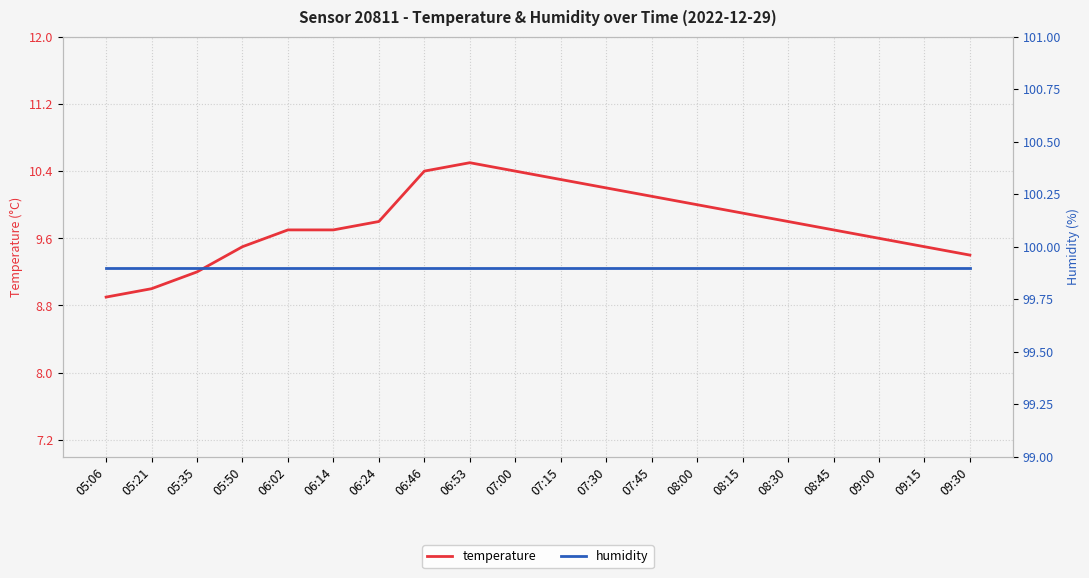

What are all the series names shown in the legend?

temperature, humidity